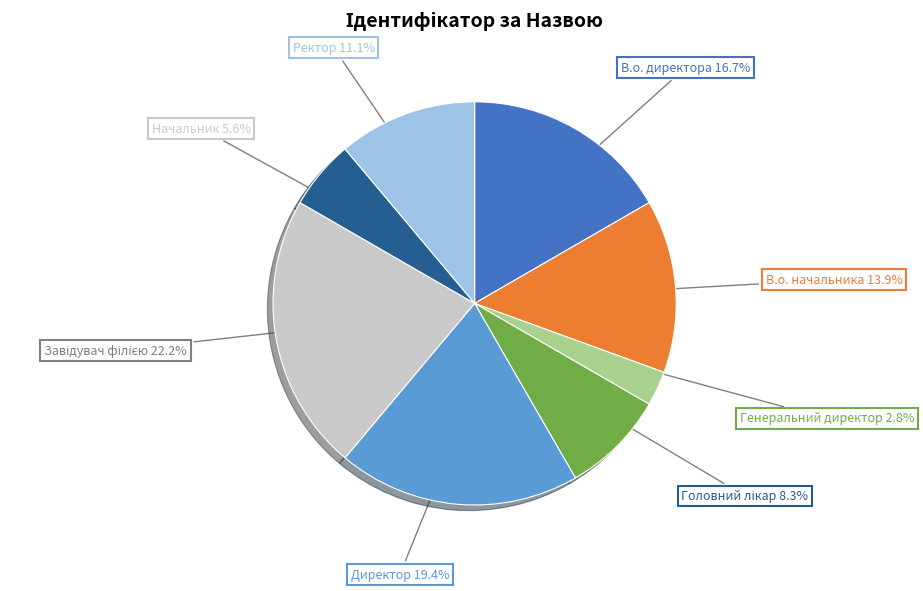

Is there a majority slice in this chart?

No